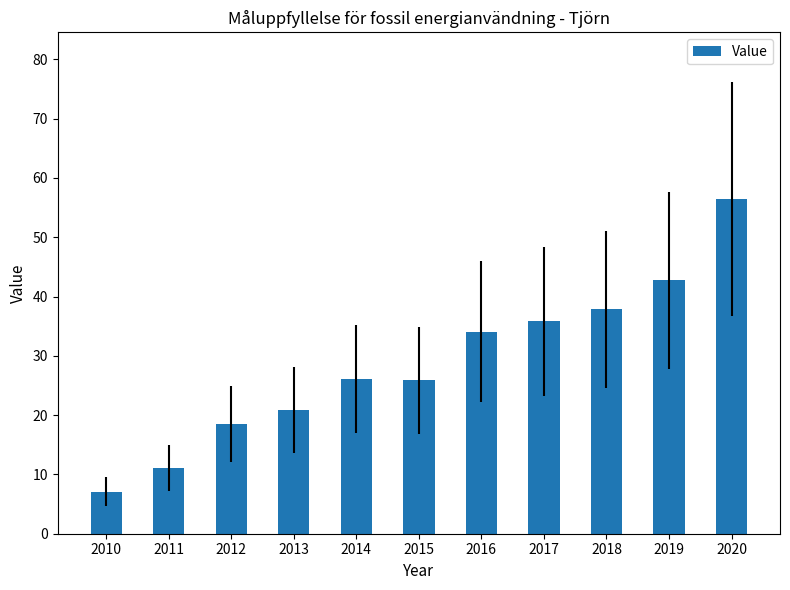

What is the change in value from 2011 to 2012?

+7.5